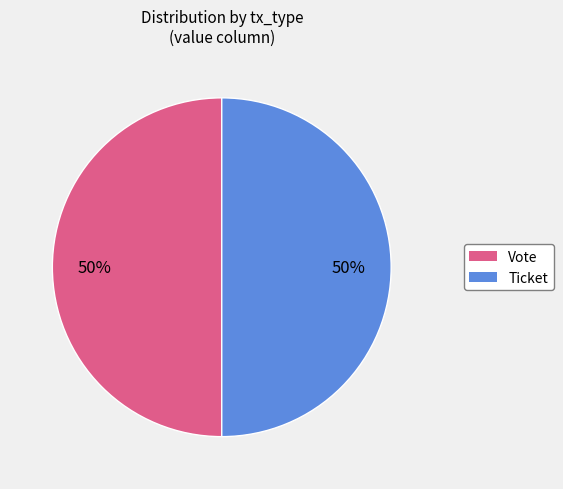

Do Ticket and Vote together represent more than half of the pie?

Yes